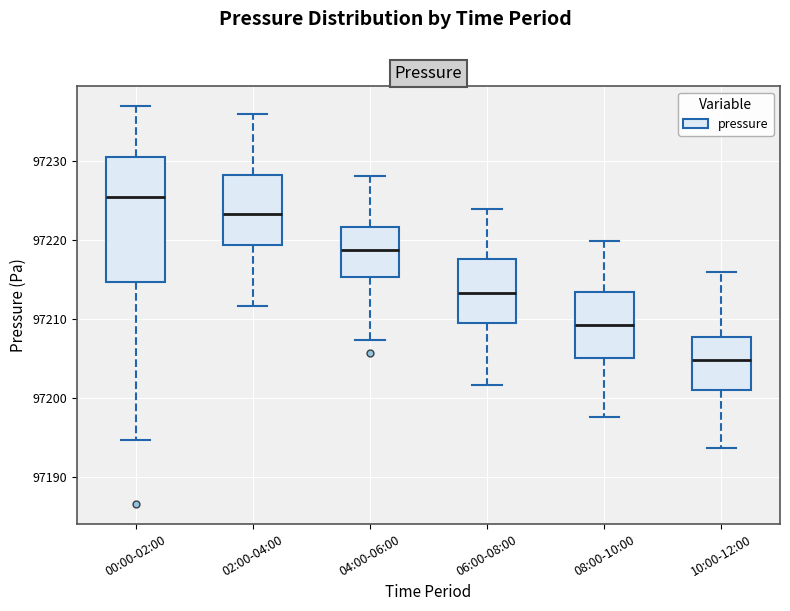

Reading left to right, transcribe this box plot: for each box, give where its median line is, the range the box spans, and where its two whiskers end, as read against the y-axis. The values are not printed on the chart, so give them approximately, as read against the axis.

00:00-02:00: median 97225, box 97215 to 97230, whiskers 97195 to 97237
02:00-04:00: median 97223, box 97219 to 97228, whiskers 97212 to 97236
04:00-06:00: median 97219, box 97215 to 97222, whiskers 97207 to 97228
06:00-08:00: median 97213, box 97209 to 97218, whiskers 97202 to 97224
08:00-10:00: median 97209, box 97205 to 97213, whiskers 97198 to 97220
10:00-12:00: median 97205, box 97201 to 97208, whiskers 97194 to 97216